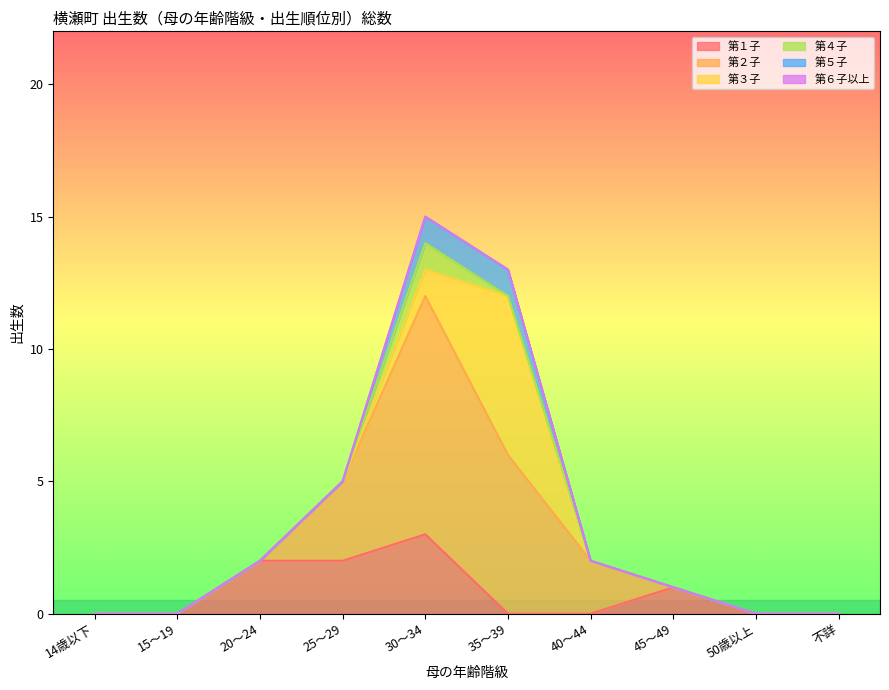

What is the difference between the maximum and minimum values in the 第５子 series?

1